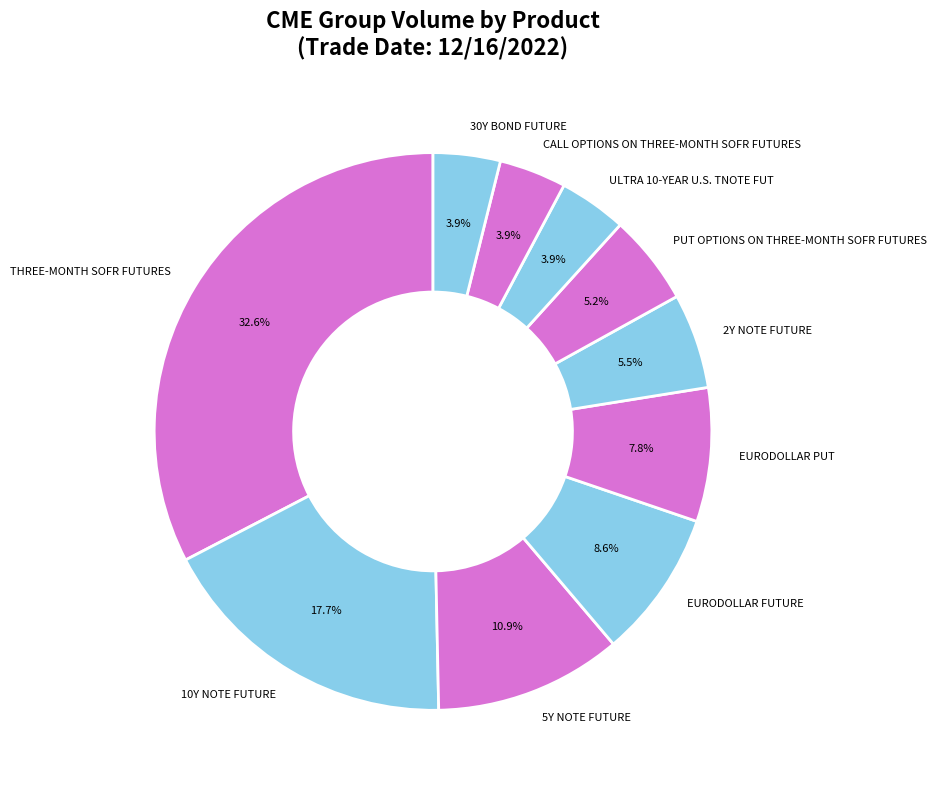

Approximately how many times larger is the value at EURODOLLAR PUT compared to ULTRA 10-YEAR U.S. TNOTE FUT?

2.0